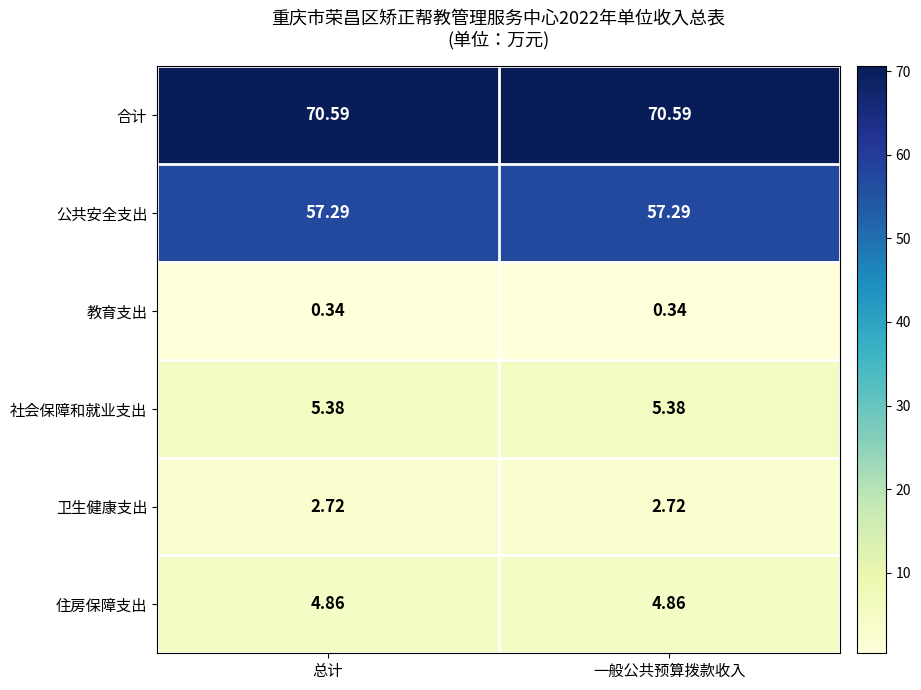

Is the value of 卫生健康支出 at 总计 greater than the value of 社会保障和就业支出 at 一般公共预算拨款收入?

No